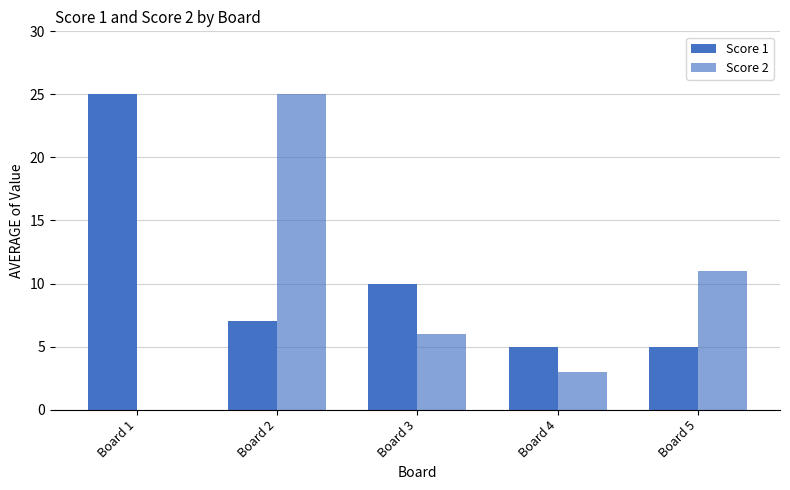

What is the difference between the second highest and second lowest values in the Score 2 series?

8